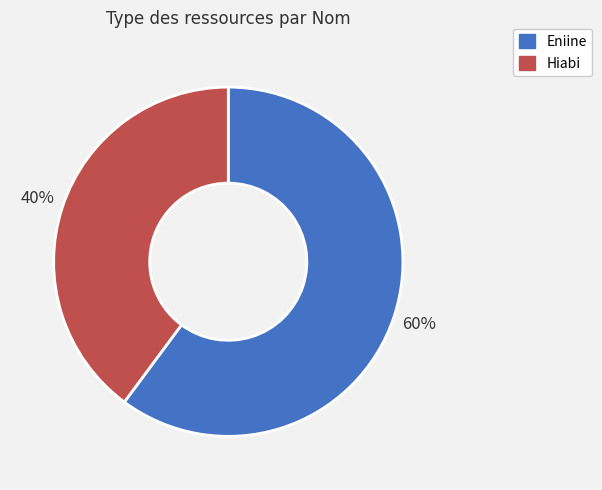

Do Eniine and Hiabi together represent more than half of the pie?

Yes